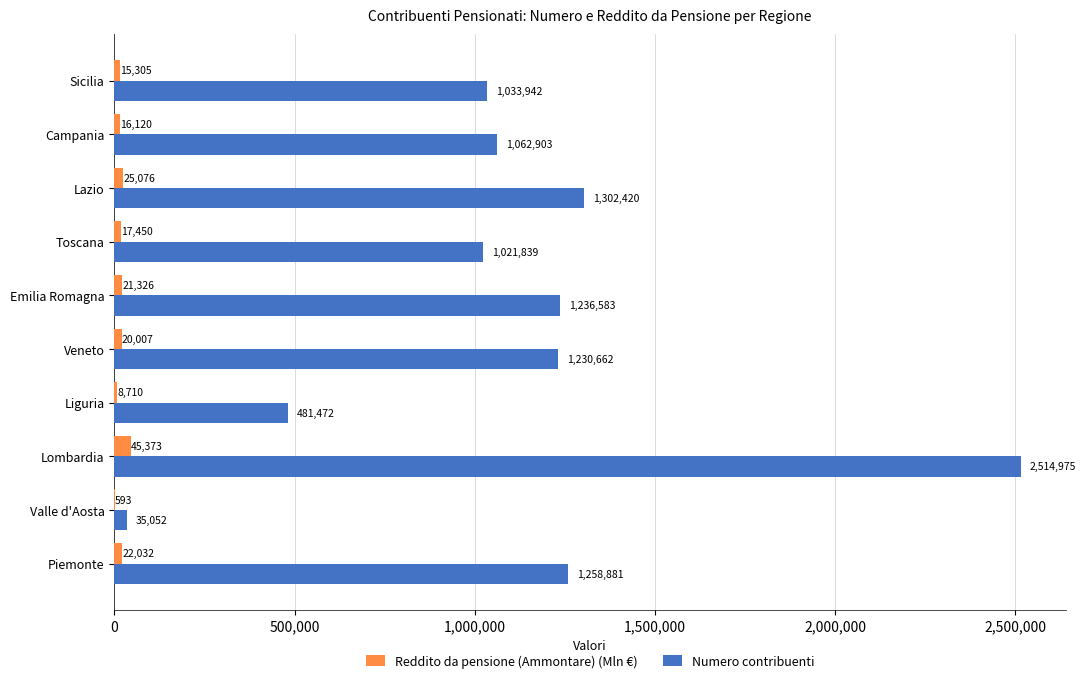

The Reddito da pensione (Ammontare) (Mln €) series shows 593.1 at Valle d'Aosta. True or false?

True